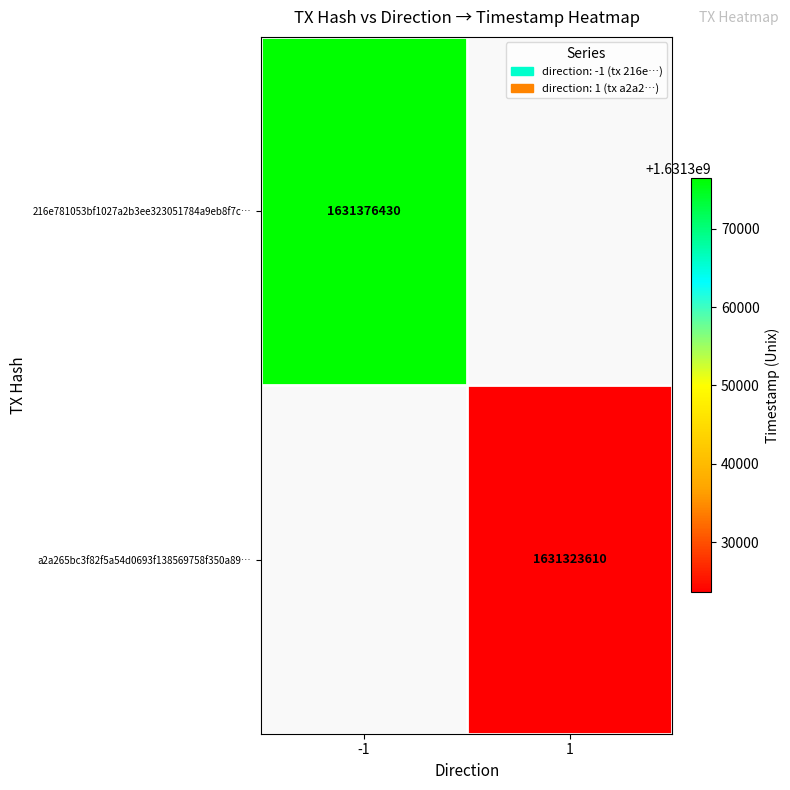

At which category does the chart reach its minimum across all series?

1